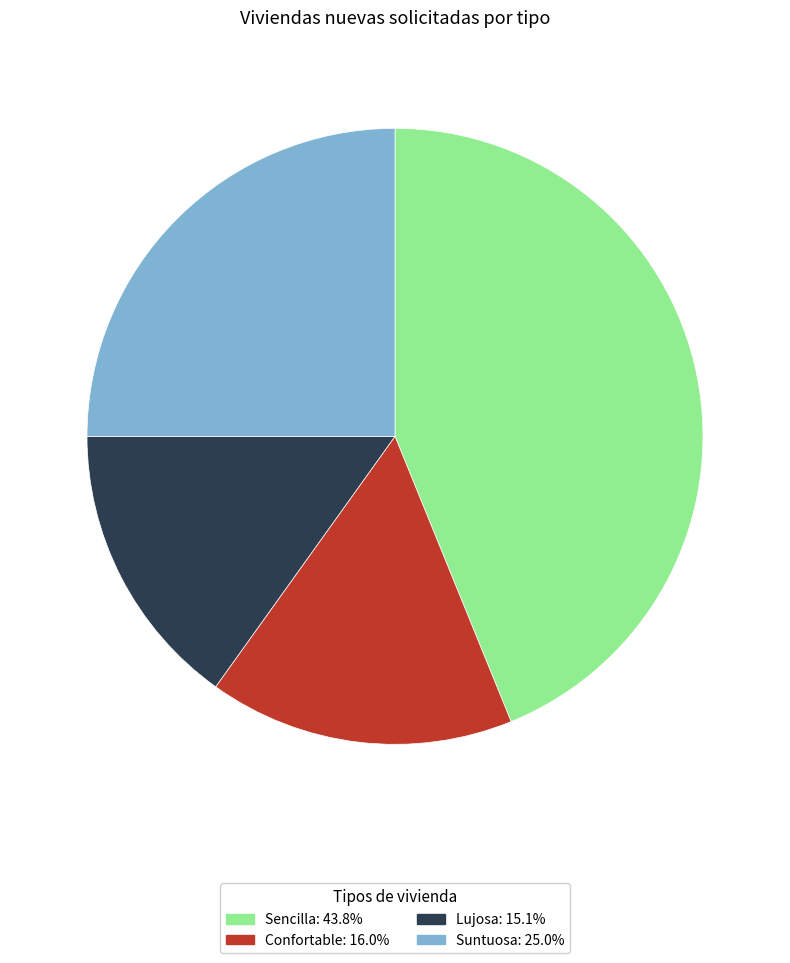

Is Sencilla the majority of the pie?

No